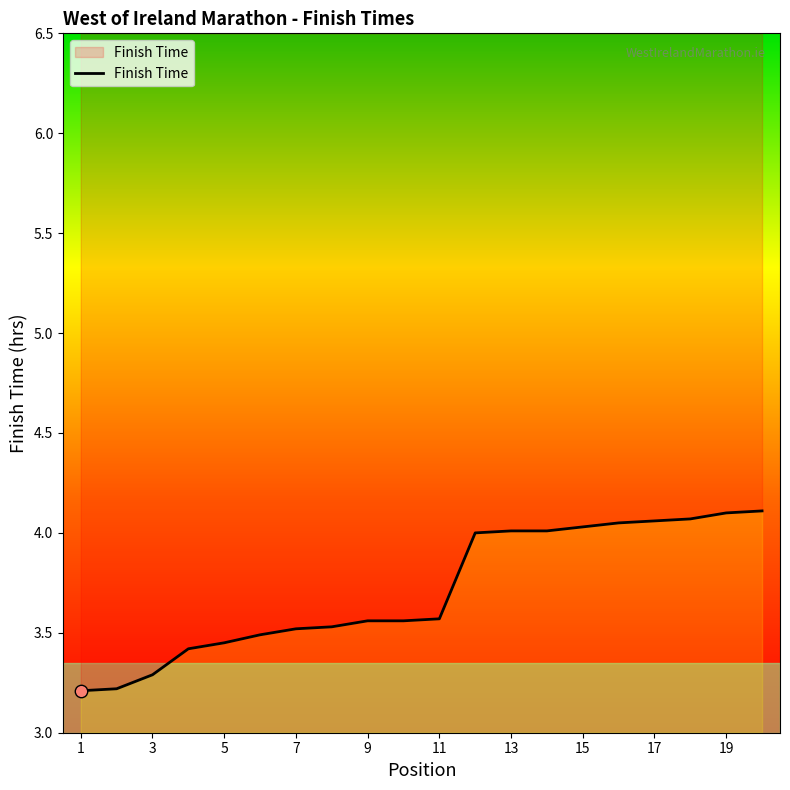

Approximately how many times larger is the value at 14 compared to 15?

1.0